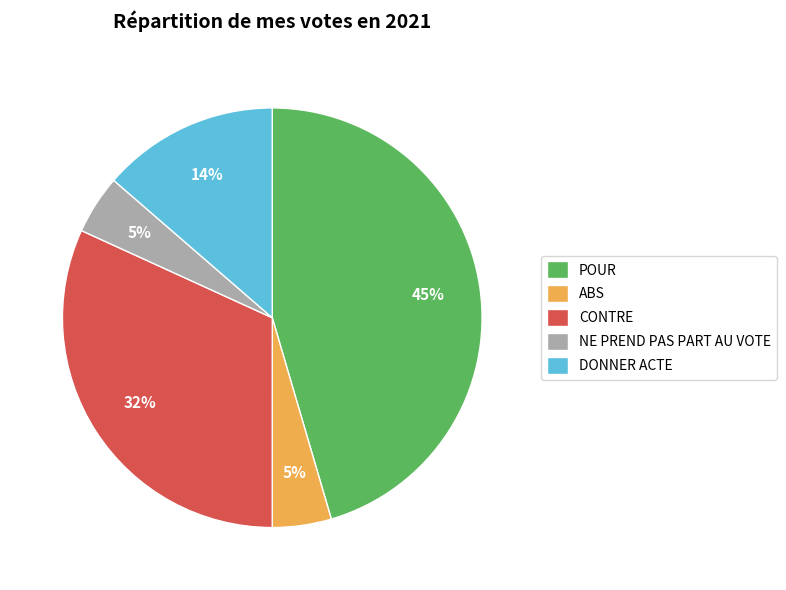

Do POUR and DONNER ACTE together represent more than half of the pie?

Yes